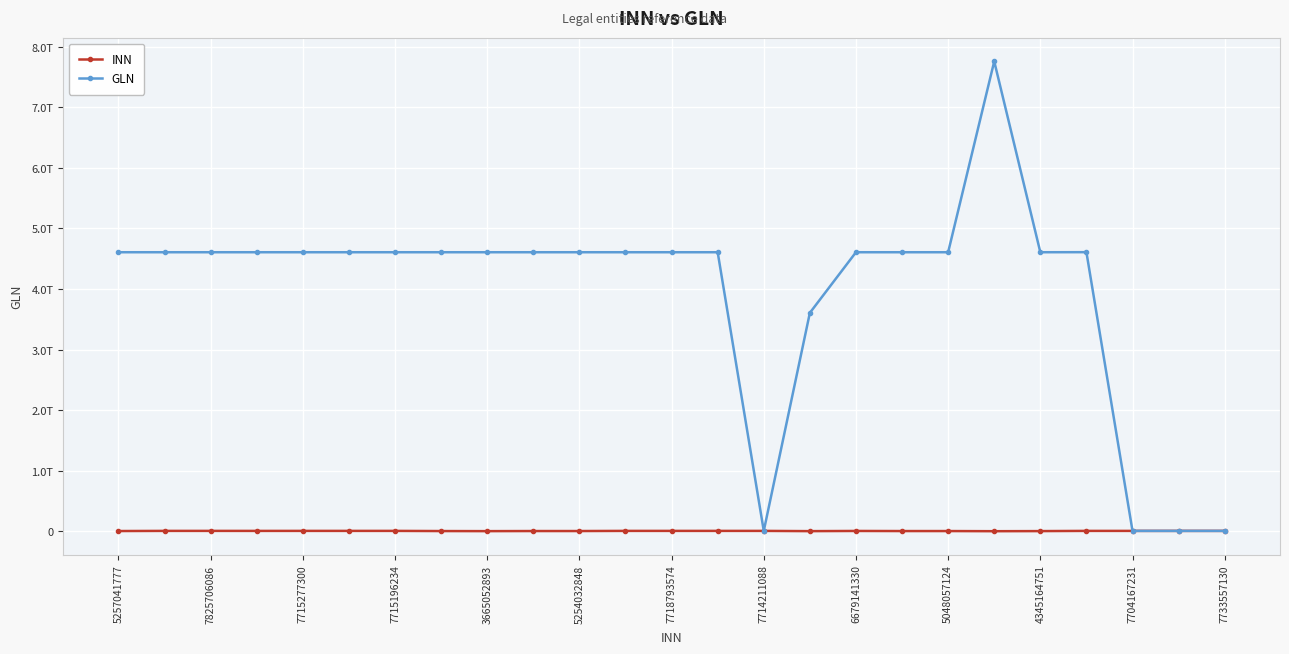

Does the chart have visible grid lines?

Yes